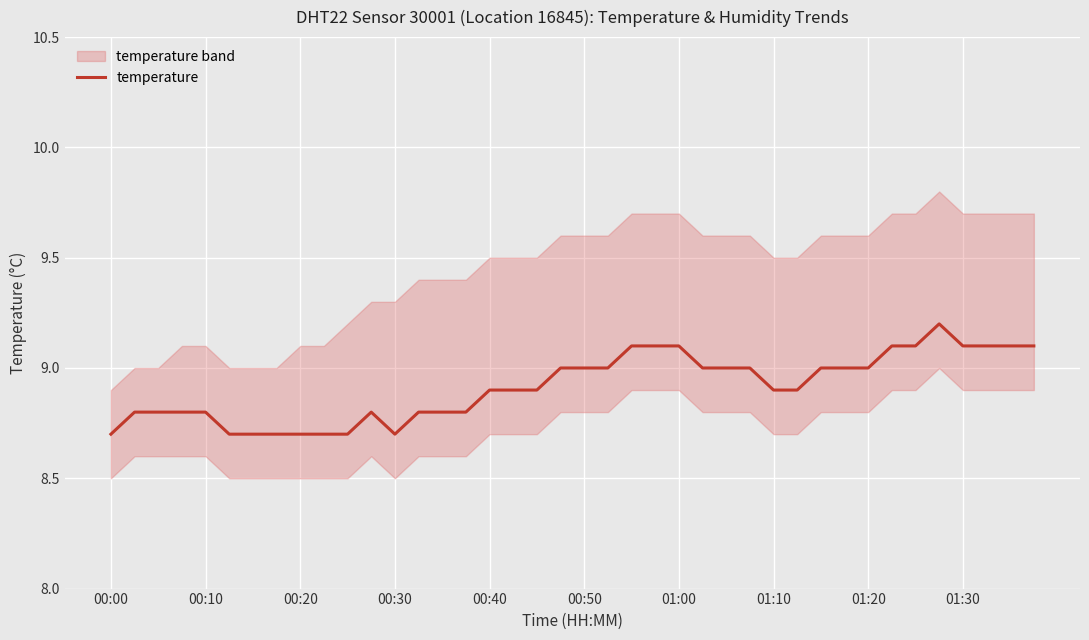

What is the maximum value for temperature?

9.2